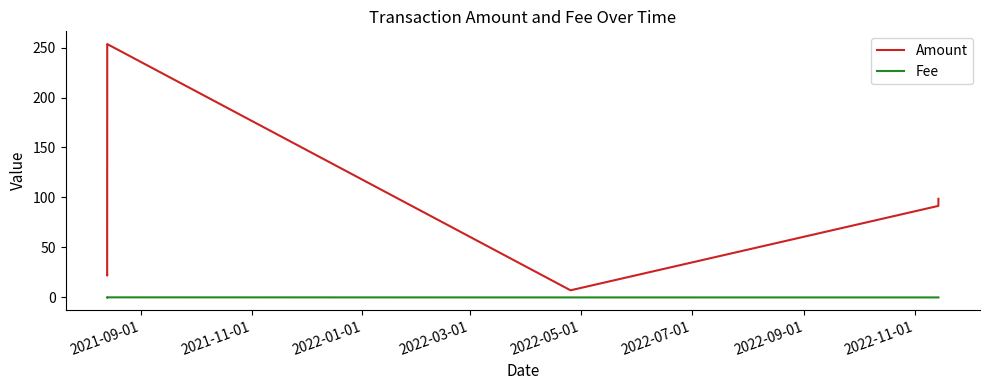

What is the maximum value shown in the chart?

253.5